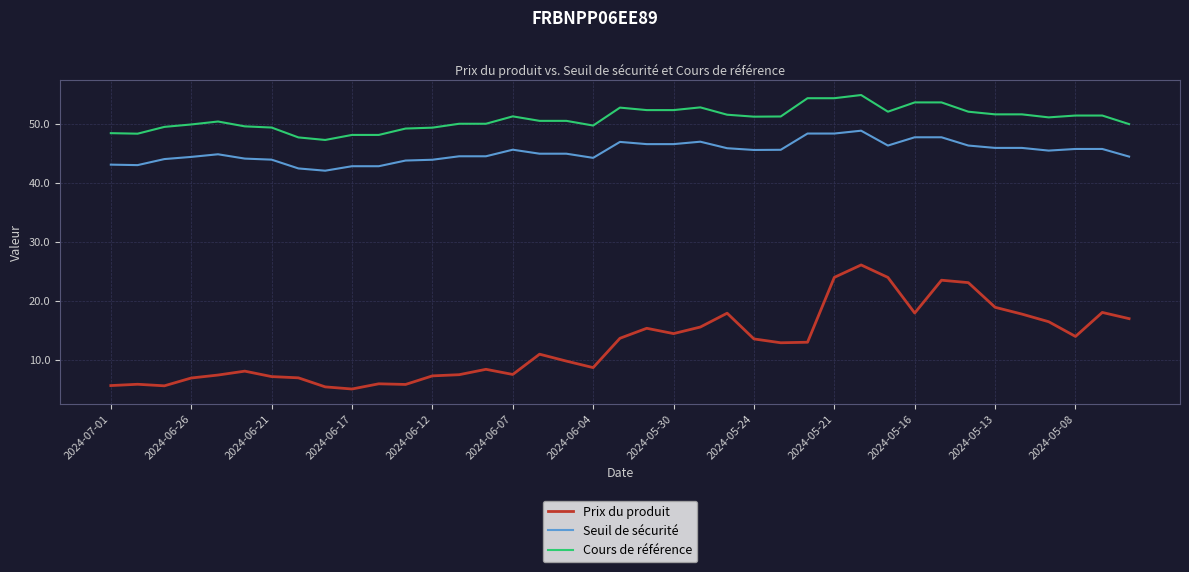

What is the greatest value displayed?

54.9